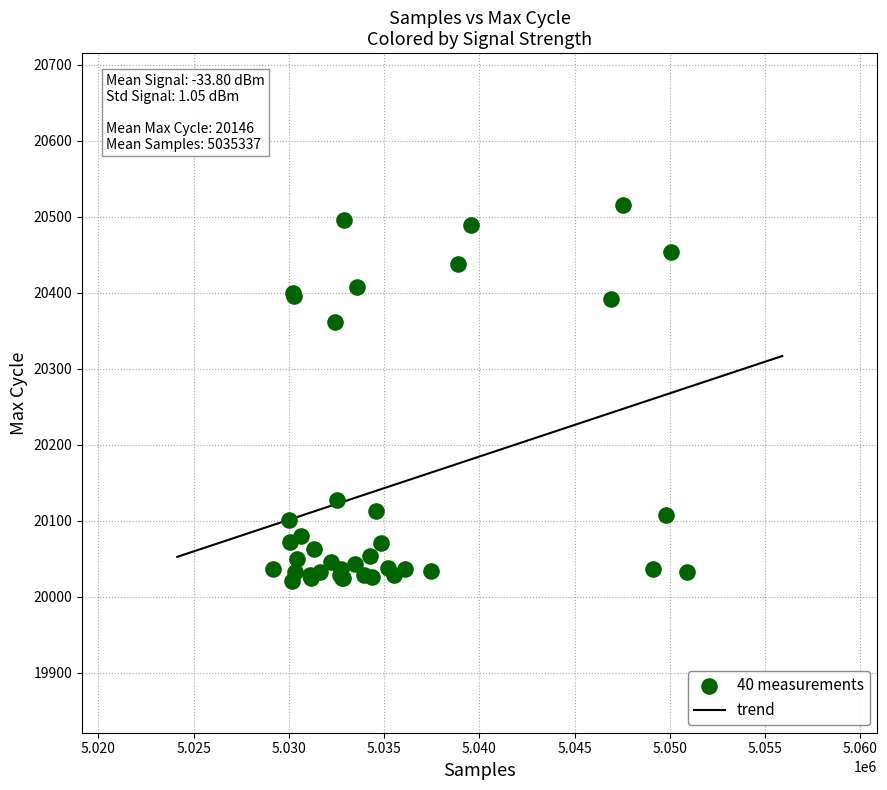

What Y value in the scatter plot is closest to 20268?

20361